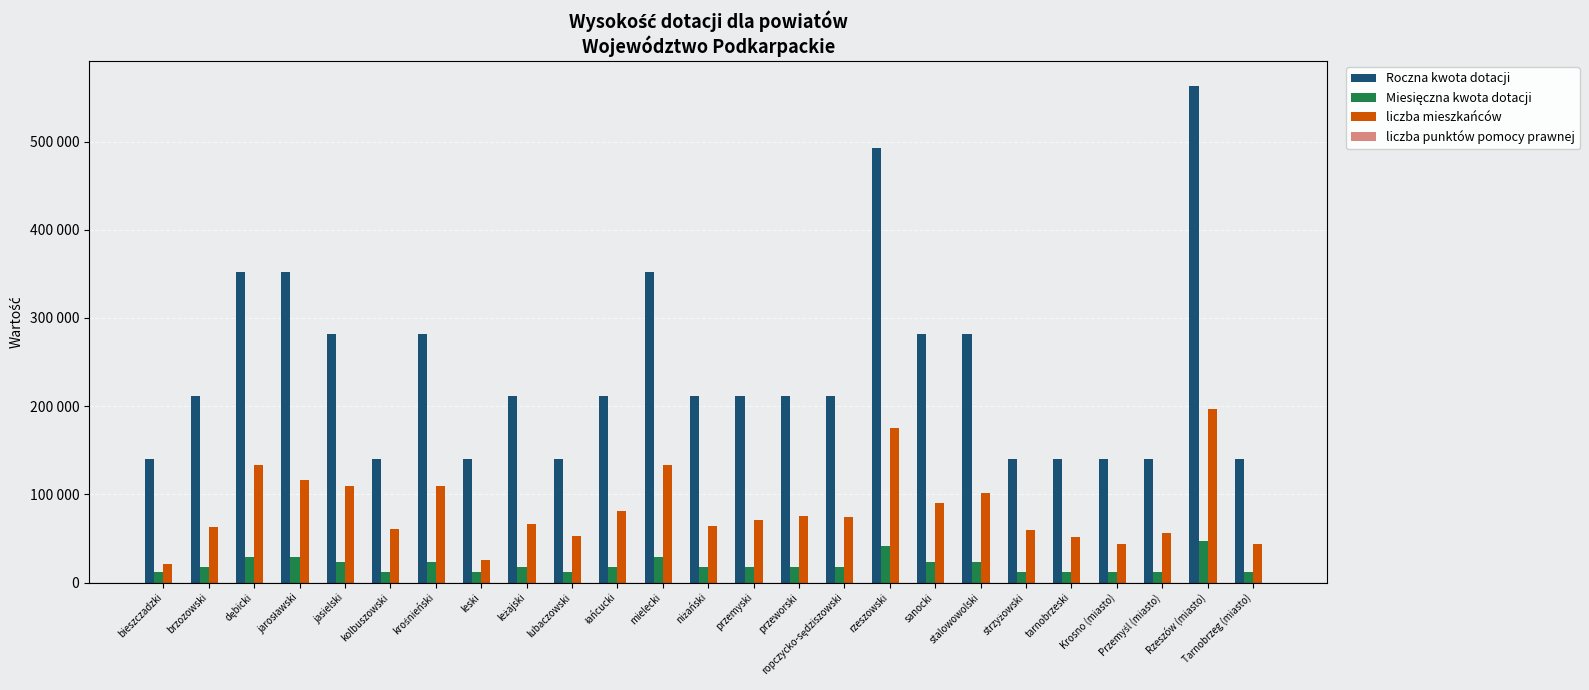

Are the bars grouped side by side (vs. stacked)?

Yes